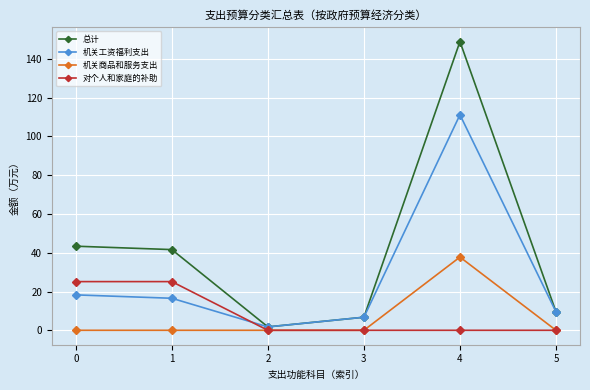

List the series in order of their peak value, lowest first.

对个人和家庭的补助, 机关商品和服务支出, 机关工资福利支出, 总计